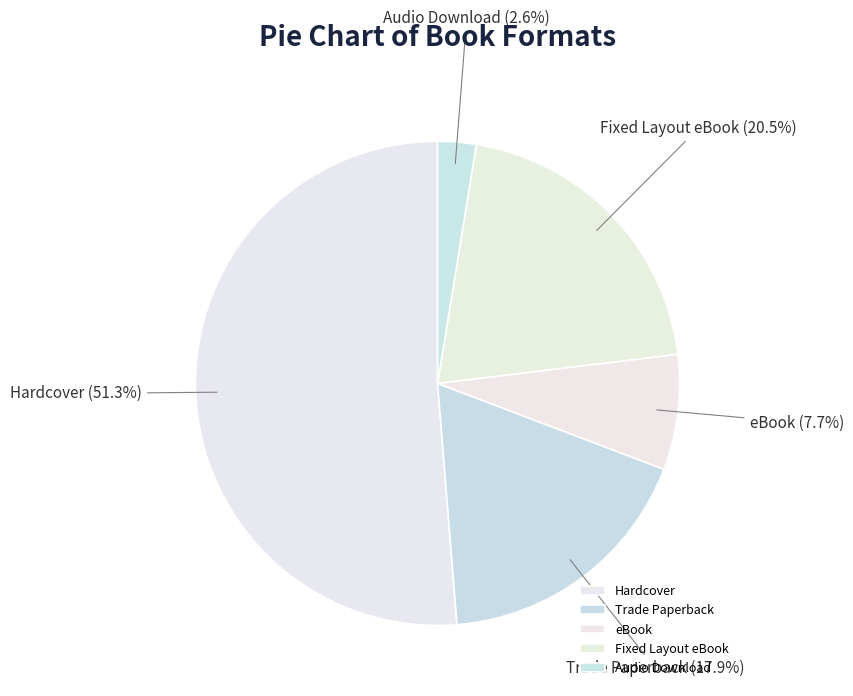

What is the ratio of the value at Audio Download to the value at Fixed Layout eBook?

0.1